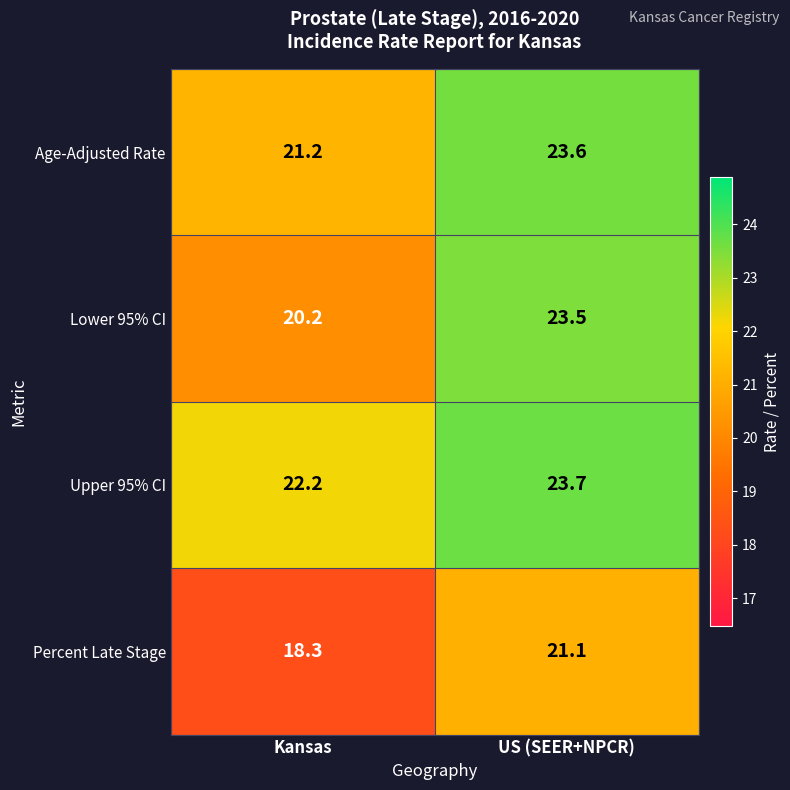

Read the Percent Late Stage value at US (SEER+NPCR).

21.1